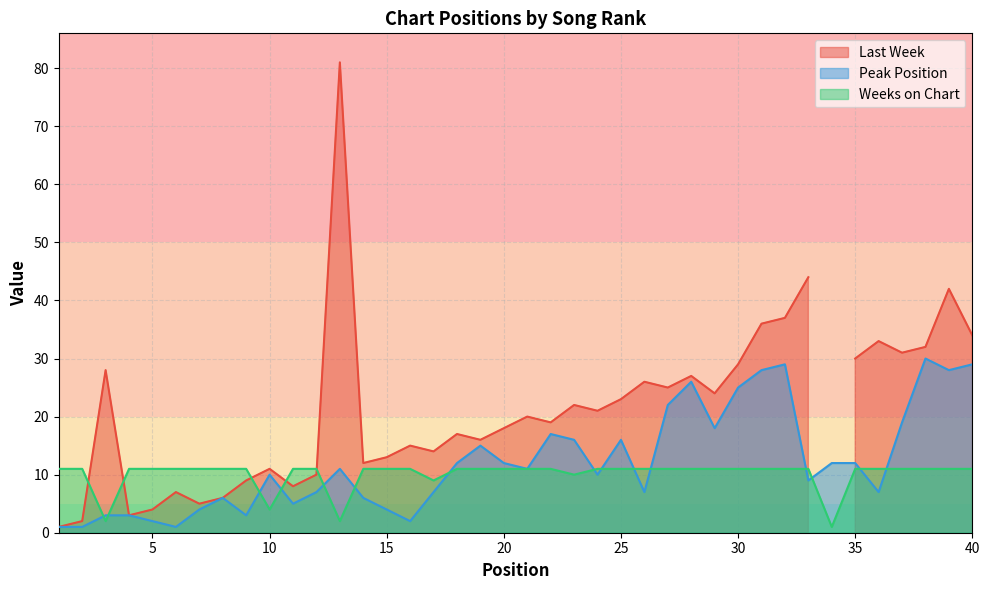

Does the chart display data point markers on the line(s)?

No